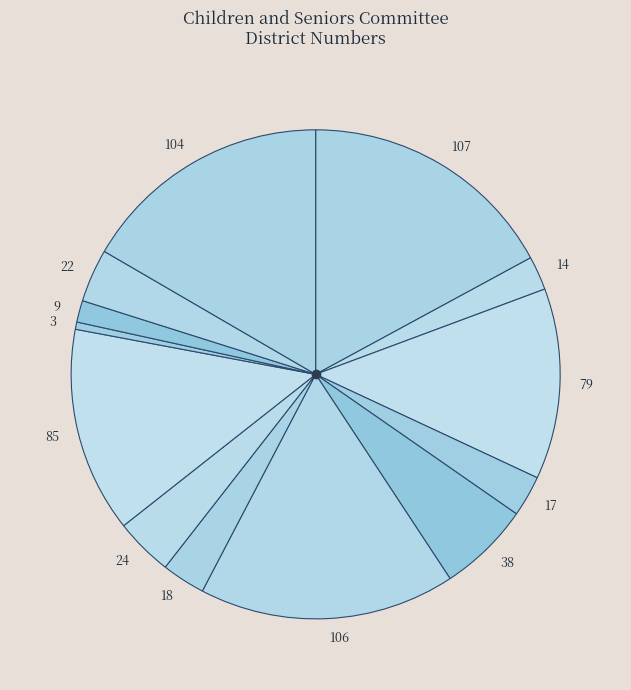

Do 85 and 17 together represent more than half of the pie?

No